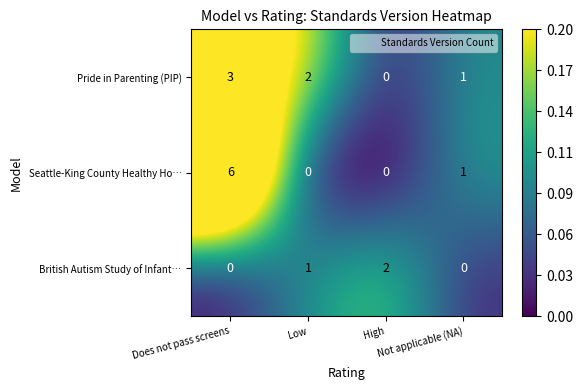

What is the spread (max minus min) of values at Not applicable (NA)?

1